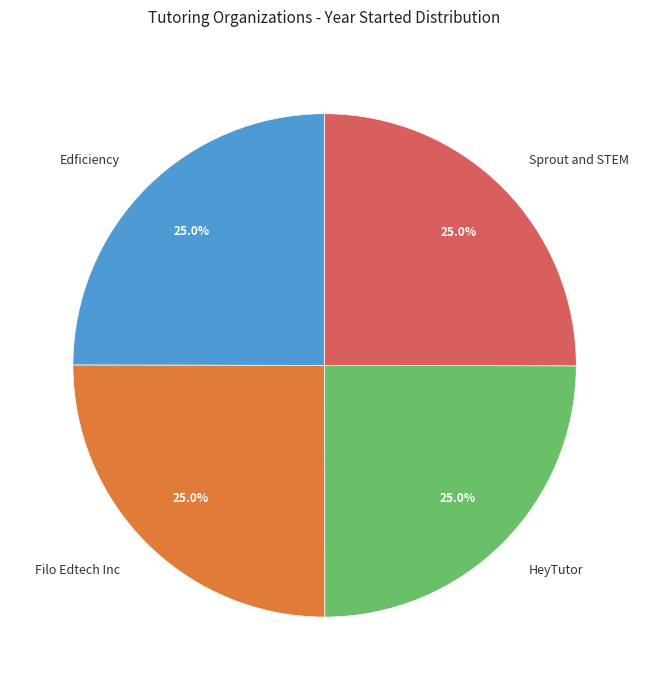

What portion of the pie excludes Sprout and STEM?

75.0%